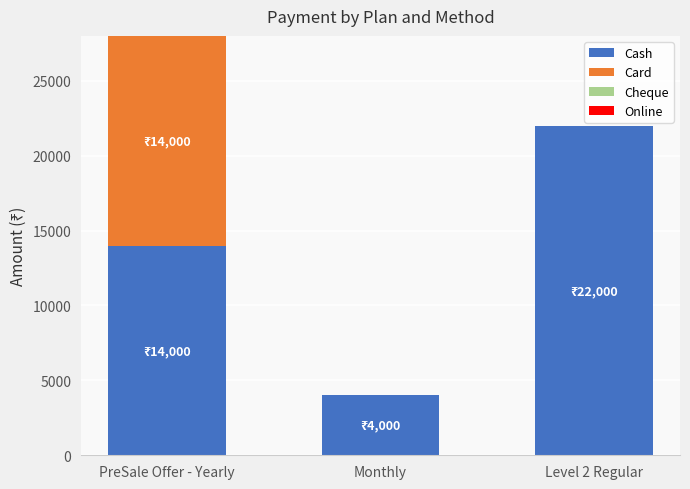

What is the total value across all series at PreSale Offer - Yearly?

28000